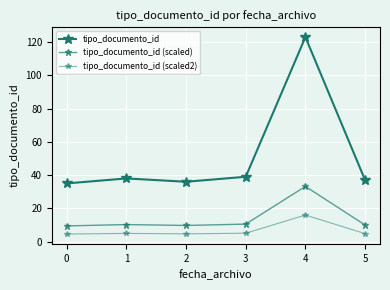

What is the difference between the highest and lowest values at 0?

30.4